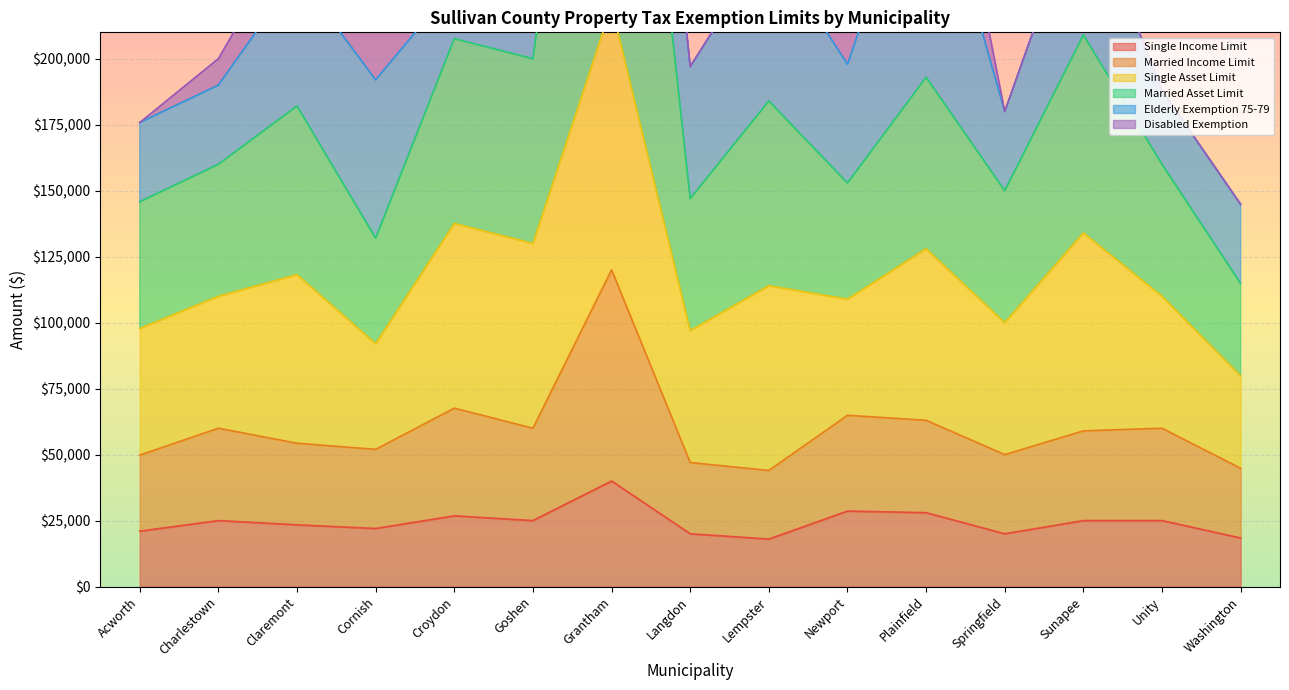

List the labels in order of Married Income Limit value, largest first.

Grantham, Croydon, Newport, Plainfield, Charlestown, Goshen, Unity, Sunapee, Claremont, Cornish, Springfield, Acworth, Langdon, Washington, Lempster